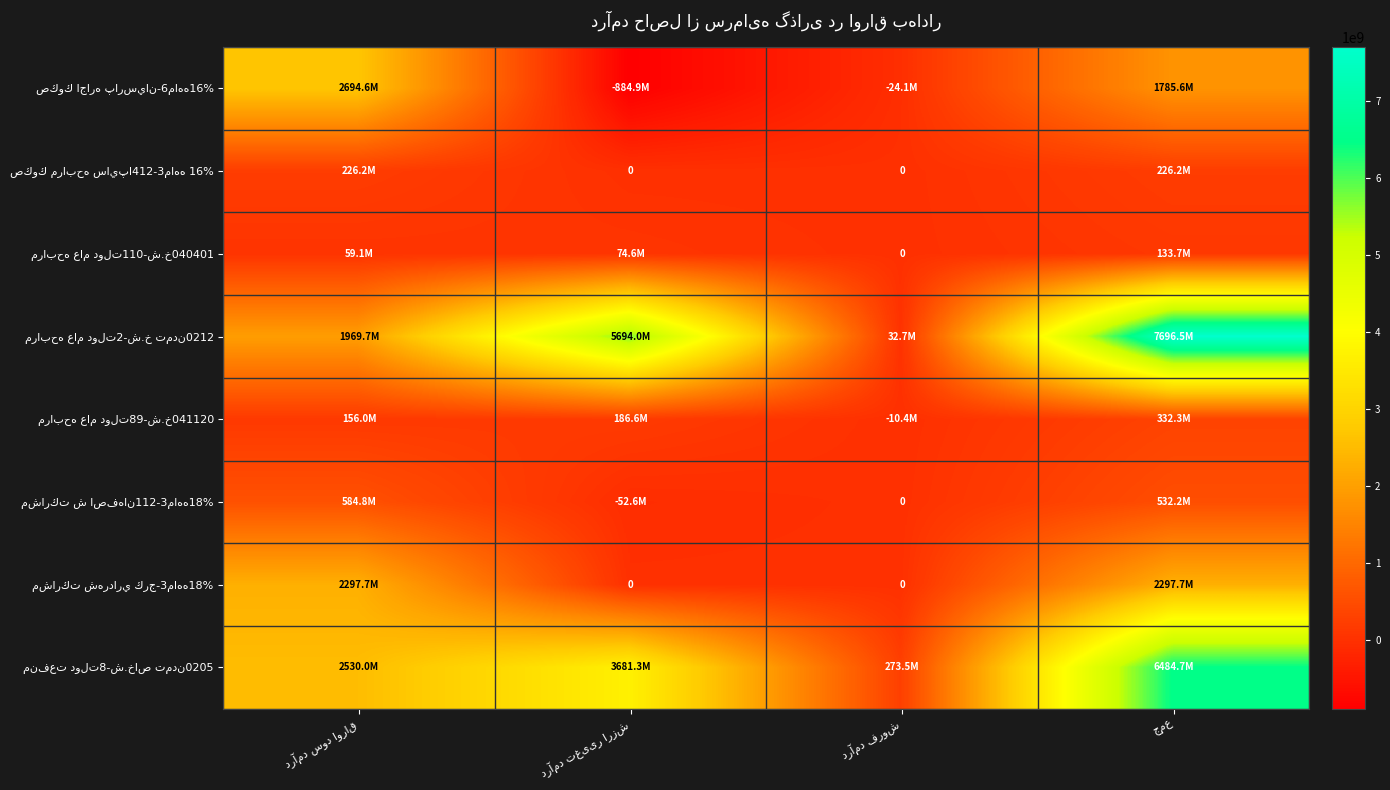

What is the sum of the مرابحه عام دولت2-ش.خ تمدن0212 values at جمع and درآمد تغییر ارزش?

13390550628